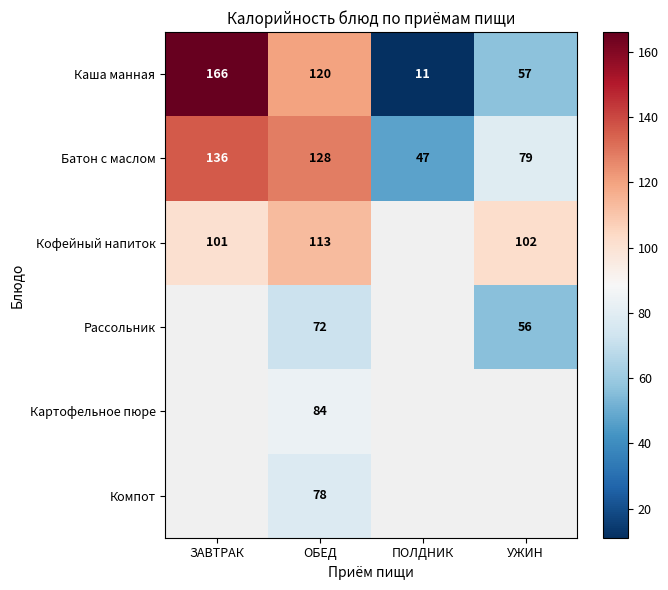

At how many categories does at least one series exceed 129?

1